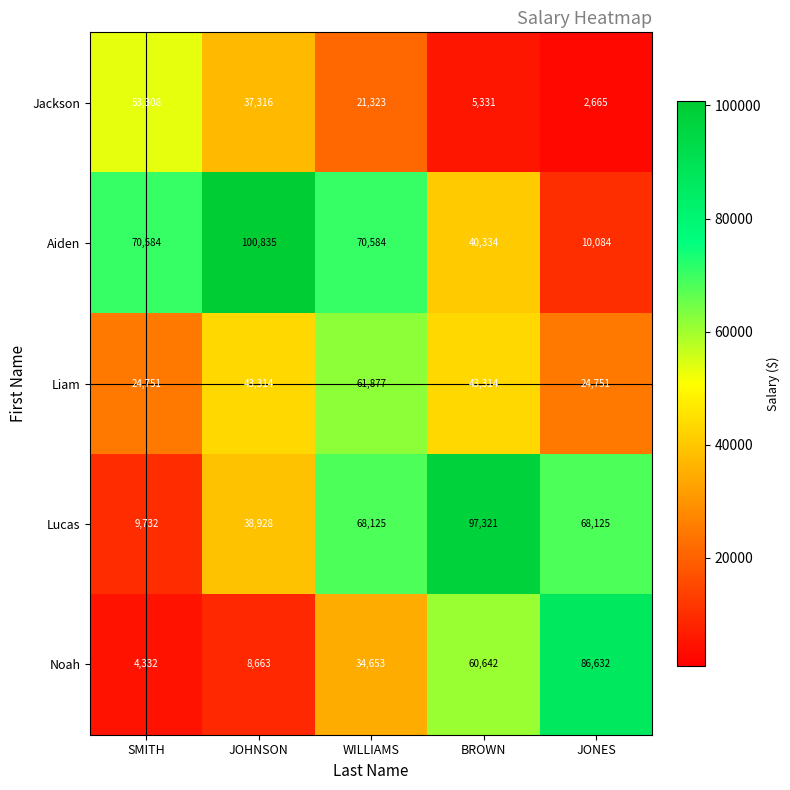

What value does the Jackson series have at JONES, to the nearest 100?

2700